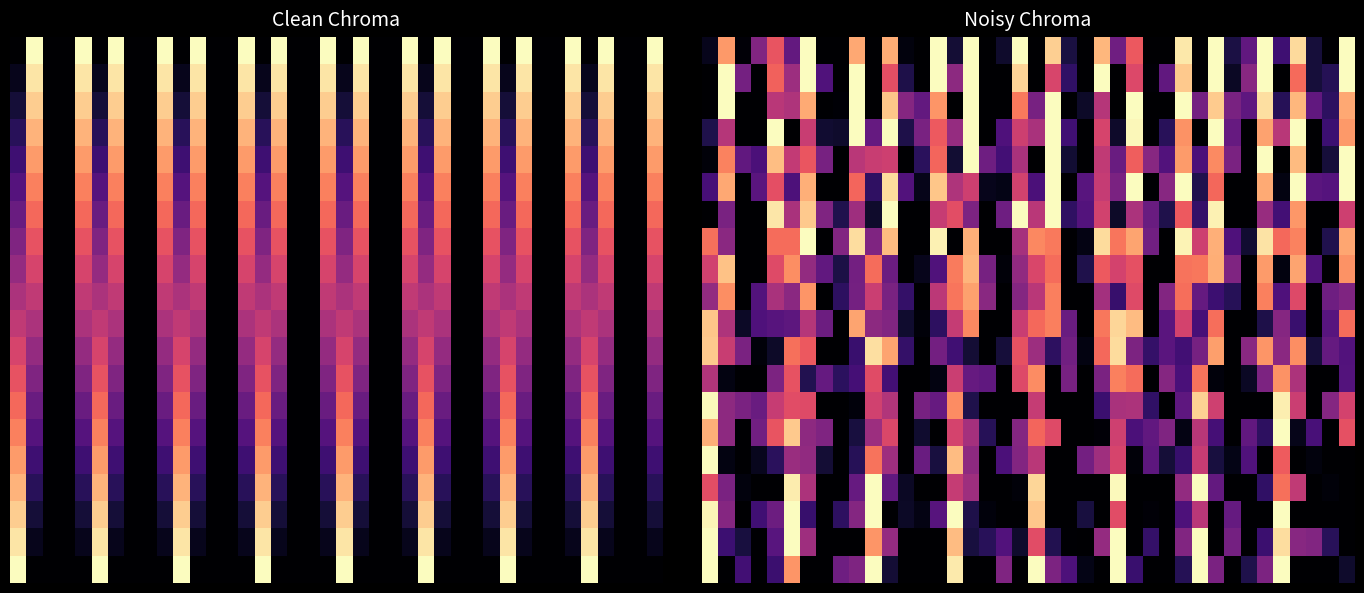

At which category is the sum across all series the highest?

6